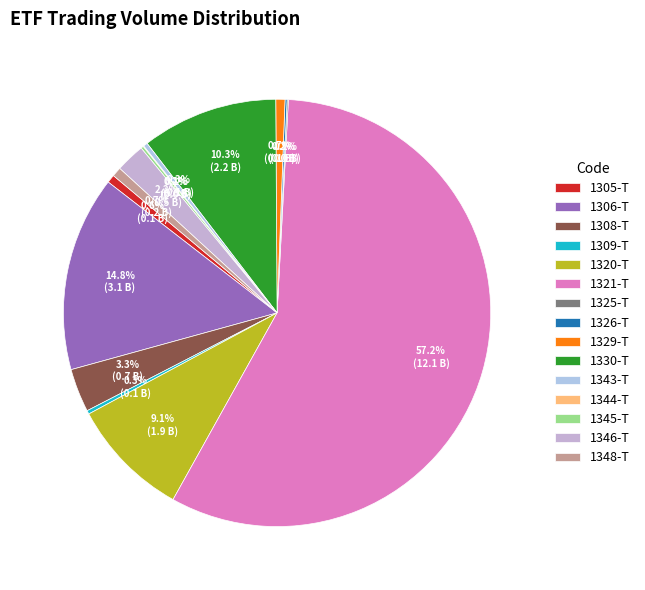

What is the change in value from 1321-T to 1348-T?

-11987603930